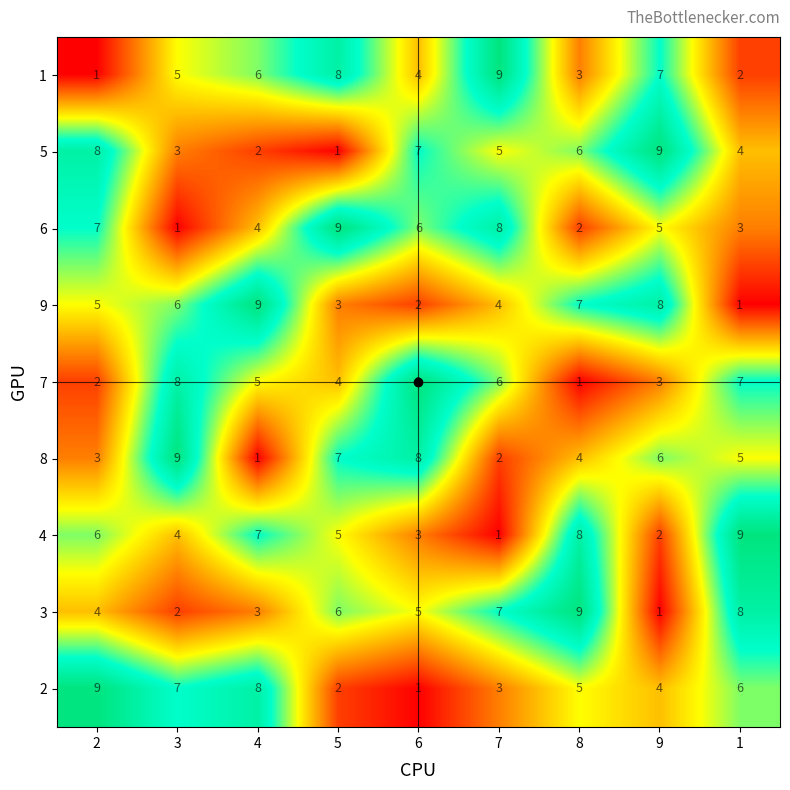

What is the difference between the maximum and minimum values in the 8 series?

8